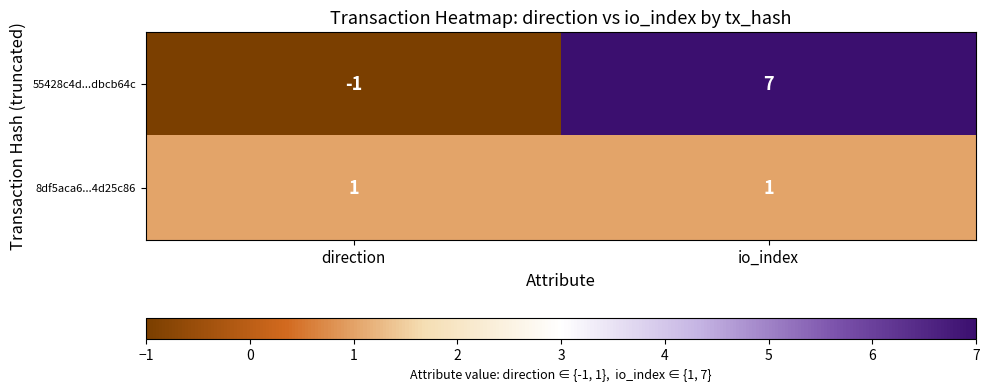

The value of 55428c4d...dbcb64c at io_index is 5. True or false?

False